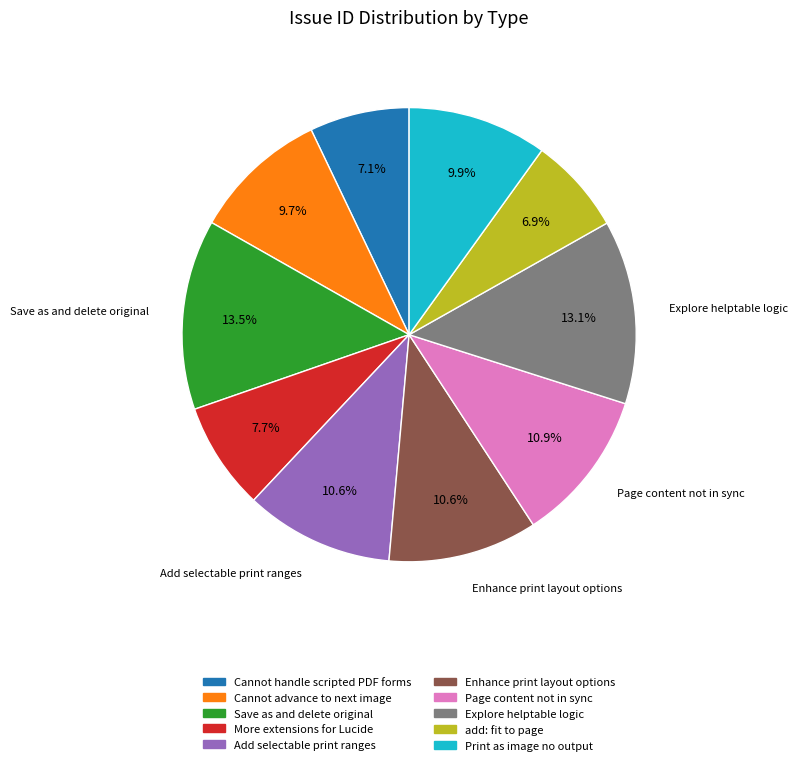

Is there any slice that represents more than half of the pie?

No